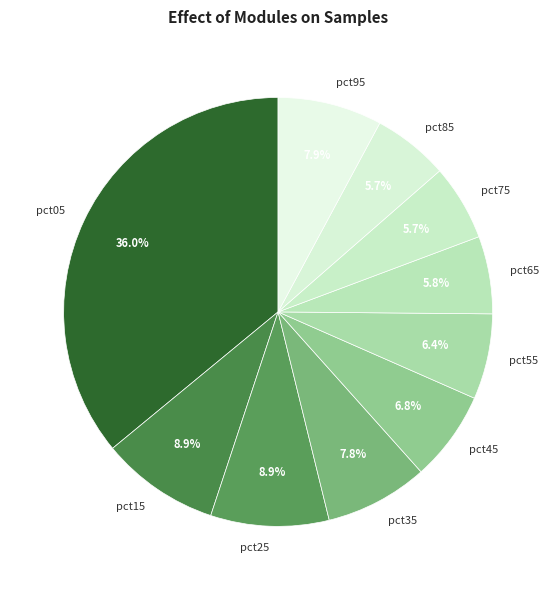

Does any single category account for the majority?

No